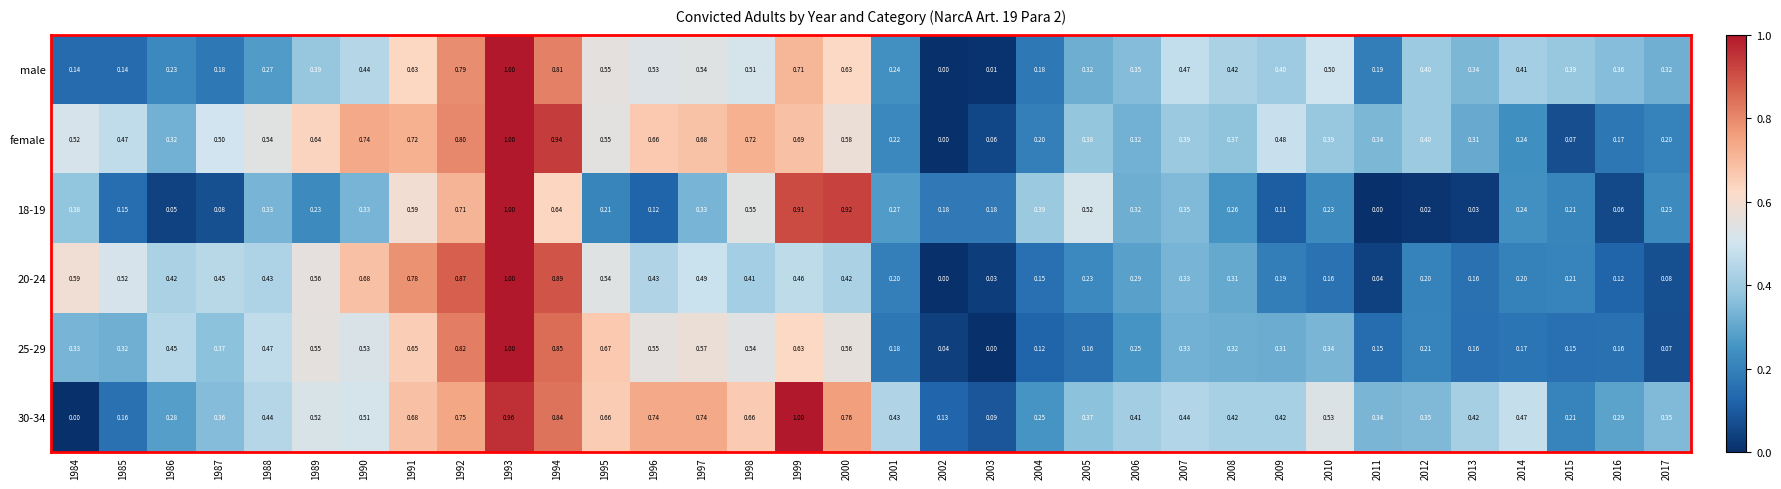

How many distinct data groups are displayed?

6